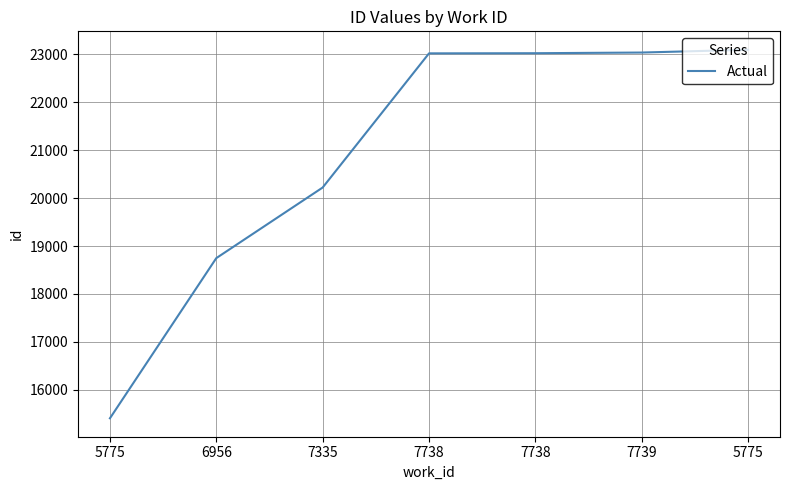

Is this an area chart (filled region under the line)?

No